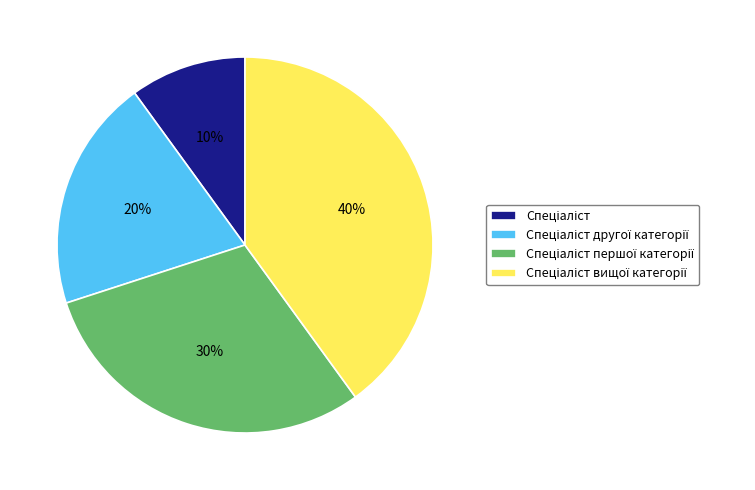

Count the number of slices in the pie.

4